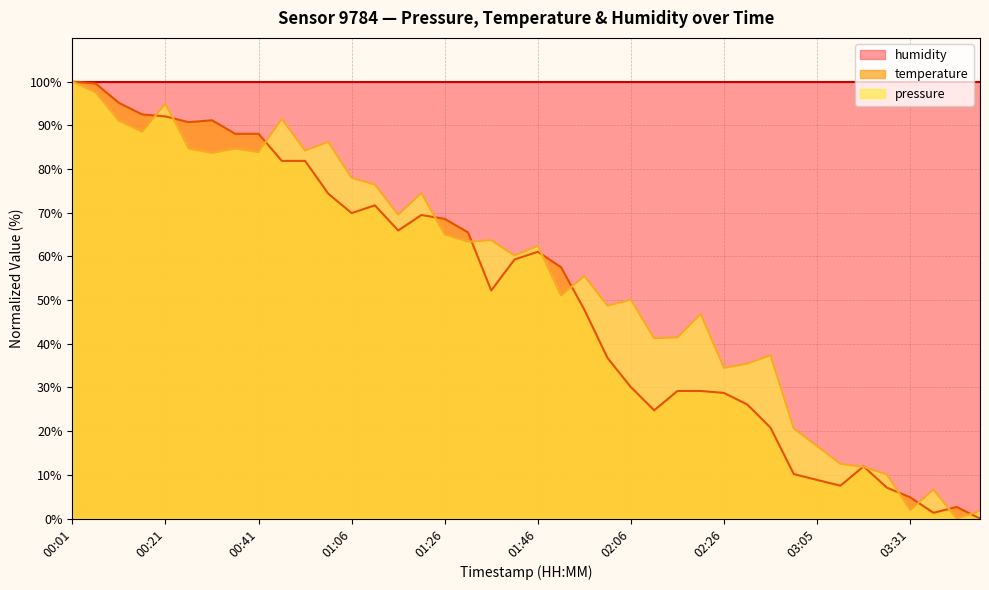

What is the sum of all temperature values?

2044.2